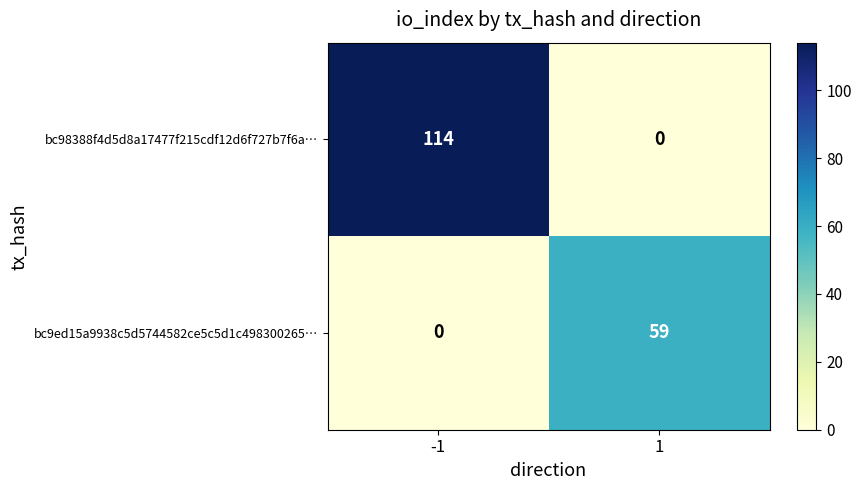

Reading left to right, what are all the values shown in this chart?

bc98388f4d5d8a17477f215cdf12d6f727b7f6a…: -1=114	1=0
bc9ed15a9938c5d5744582ce5c5d1c498300265…: -1=0	1=59